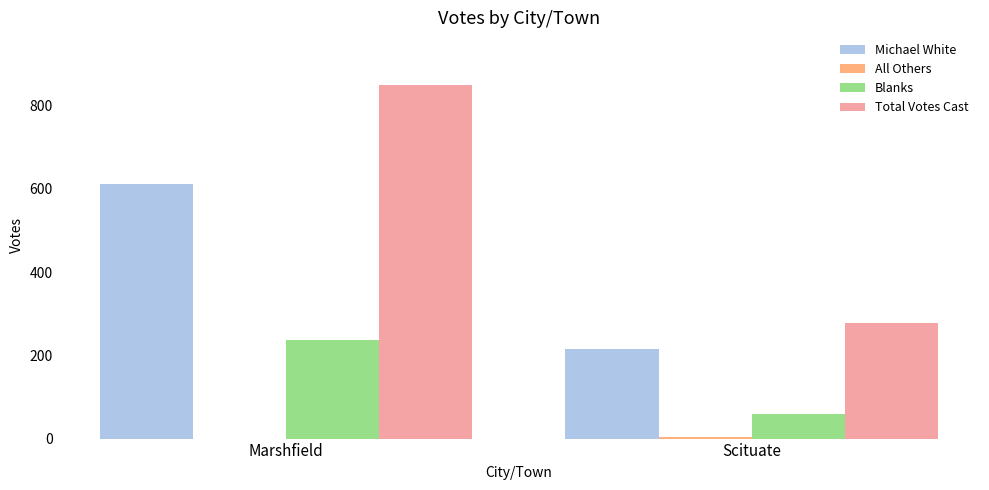

What is the highest value of the Michael White series?

613